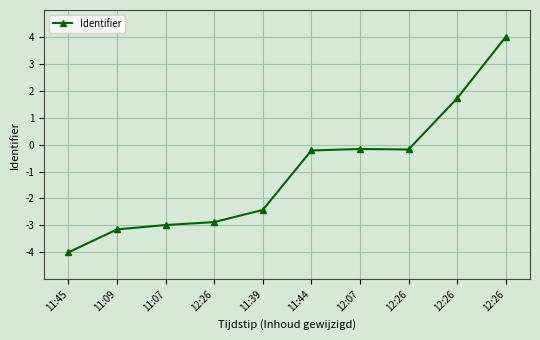

True or false: the data shows -3.0 at 11:07.

True